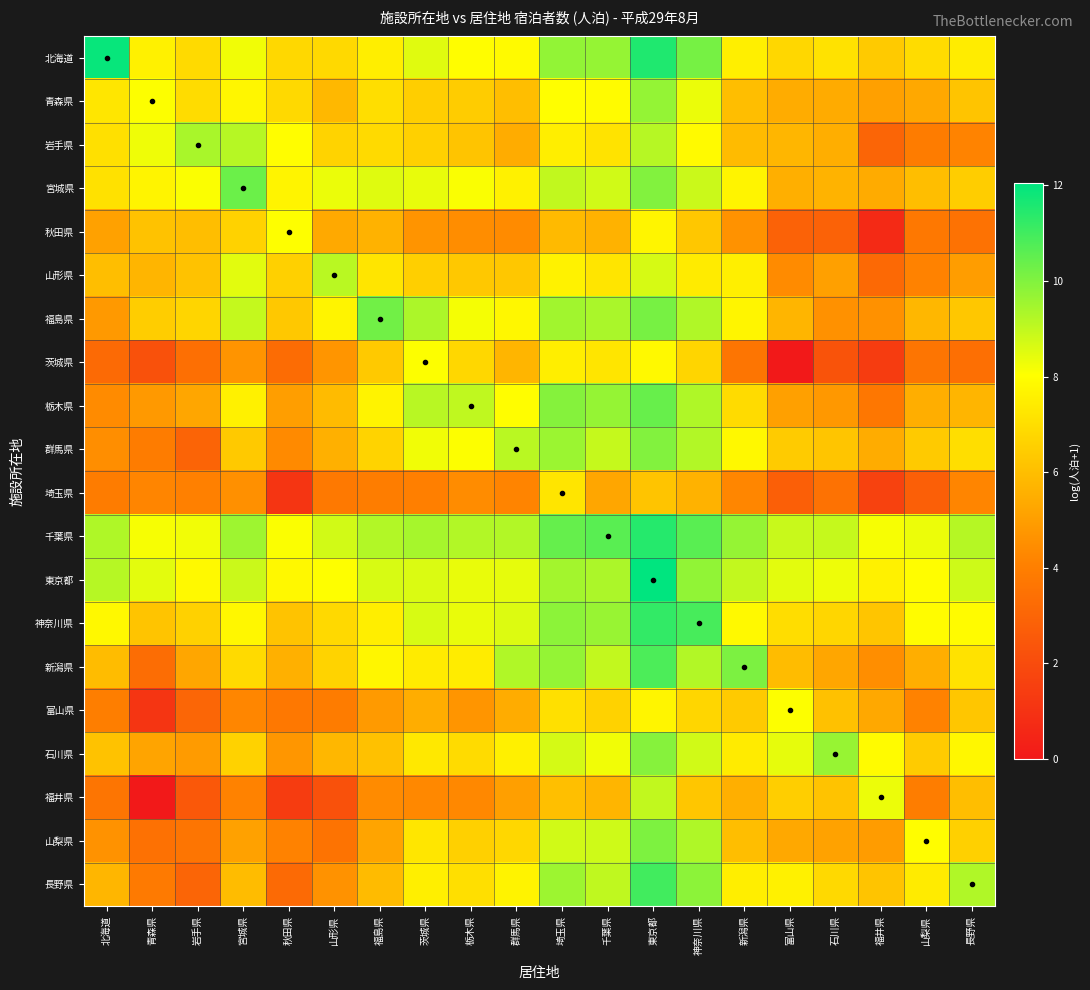

Reading right to left, transcribe all the data shown in this chart.

北海道: 長野県=7.4	山梨県=7.0	福井県=6.4	石川県=7.1	富山県=6.8	新潟県=7.5	神奈川県=10.2	東京都=11.5	千葉県=9.7	埼玉県=9.7	群馬県=7.9	栃木県=8.0	茨城県=8.5	福島県=7.5	山形県=6.9	秋田県=6.8	宮城県=8.2	岩手県=6.9	青森県=7.6	北海道=11.9
青森県: 長野県=6.2	山梨県=5.3	福井県=5.1	石川県=5.4	富山県=5.4	新潟県=6.0	神奈川県=8.3	東京都=9.7	千葉県=7.9	埼玉県=8.0	群馬県=6.0	栃木県=6.4	茨城県=6.5	福島県=7.0	山形県=5.8	秋田県=6.9	宮城県=7.8	岩手県=6.9	青森県=8.0	北海道=7.3
岩手県: 長野県=4.2	山梨県=3.9	福井県=3.0	石川県=5.5	富山県=5.7	新潟県=5.9	神奈川県=7.9	東京都=9.2	千葉県=7.2	埼玉県=7.5	群馬県=5.4	栃木県=6.2	茨城県=6.6	福島県=6.9	山形県=6.6	秋田県=8.0	宮城県=9.2	岩手県=9.4	青森県=8.3	北海道=7.1
宮城県: 長野県=6.5	山梨県=6.0	福井県=5.4	石川県=5.7	富山県=5.5	新潟県=7.7	神奈川県=8.8	東京都=10.0	千葉県=8.8	埼玉県=9.0	群馬県=7.6	栃木県=8.1	茨城県=8.4	福島県=8.5	山形県=8.3	秋田県=7.7	宮城県=10.3	岩手県=8.1	青森県=7.7	北海道=7.1
秋田県: 長野県=3.5	山梨県=3.8	福井県=0.7	石川県=2.9	富山県=2.9	新潟県=4.6	神奈川県=6.3	東京都=7.7	千葉県=5.6	埼玉県=5.9	群馬県=4.4	栃木県=4.5	茨城県=4.7	福島県=5.6	山形県=5.3	秋田県=8.0	宮城県=6.6	岩手県=6.0	青森県=6.1	北海道=5.1
山形県: 長野県=5.0	山梨県=4.1	福井県=3.1	石川県=5.1	富山県=4.4	新潟県=7.5	神奈川県=7.4	東京都=8.7	千葉県=7.2	埼玉県=7.6	群馬県=6.3	栃木県=6.3	茨城県=6.5	福島県=7.2	山形県=9.1	秋田県=6.6	宮城県=8.5	岩手県=6.1	青森県=5.7	北海道=6.0
福島県: 長野県=6.3	山梨県=5.8	福井県=4.6	石川県=4.6	富山県=5.7	新潟県=7.7	神奈川県=9.2	東京都=10.1	千葉県=9.4	埼玉県=9.5	群馬県=7.8	栃木県=8.2	茨城県=9.3	福島県=10.2	山形県=7.7	秋田県=6.3	宮城県=8.9	岩手県=6.7	青森県=6.5	北海道=4.8
茨城県: 長野県=3.4	山梨県=3.6	福井県=1.4	石川県=2.3	富山県=0.0	新潟県=3.6	神奈川県=6.7	東京都=7.9	千葉県=7.2	埼玉県=7.5	群馬県=5.7	栃木県=6.8	茨城県=8.1	福島県=6.3	山形県=4.7	秋田県=3.3	宮城県=4.7	岩手県=3.4	青森県=2.2	北海道=3.2
栃木県: 長野県=5.7	山梨県=5.5	福井県=3.7	石川県=4.8	富山県=5.0	新潟県=6.9	神奈川県=9.3	東京都=10.4	千葉県=9.7	埼玉県=9.9	群馬県=8.0	栃木県=9.0	茨城県=9.1	福島県=7.7	山形県=5.9	秋田県=5.0	宮城県=7.6	岩手県=5.2	青森県=4.8	北海道=4.4
群馬県: 長野県=7.0	山梨県=6.4	福井県=5.4	石川県=6.2	富山県=6.4	新潟県=7.8	神奈川県=9.2	東京都=10.0	千葉県=8.9	埼玉県=9.6	群馬県=9.1	栃木県=8.1	茨城県=8.3	福島県=6.7	山形県=5.6	秋田県=4.4	宮城県=6.3	岩手県=2.9	青森県=3.9	北海道=4.5
埼玉県: 長野県=4.2	山梨県=2.8	福井県=1.6	石川県=3.5	富山県=2.8	新潟県=4.2	神奈川県=5.6	東京都=6.2	千葉県=5.2	埼玉県=7.2	群馬県=4.2	栃木県=4.4	茨城県=4.0	福島県=3.9	山形県=3.8	秋田県=1.1	宮城県=4.6	岩手県=4.1	青森県=4.2	北海道=3.9
千葉県: 長野県=9.2	山梨県=8.3	福井県=8.2	石川県=8.9	富山県=8.9	新潟県=9.7	神奈川県=10.6	東京都=11.4	千葉県=10.6	埼玉県=10.4	群馬県=9.2	栃木県=9.2	茨城県=9.4	福島県=9.2	山形県=8.7	秋田県=8.1	宮城県=9.5	岩手県=8.2	青森県=8.1	北海道=9.3
東京都: 長野県=8.8	山梨県=8.0	福井県=7.6	石川県=8.3	富山県=8.5	新潟県=9.0	神奈川県=9.7	東京都=12.0	千葉県=9.3	埼玉県=9.5	群馬県=8.4	栃木県=8.4	茨城県=8.6	福島県=8.6	山形県=8.0	秋田県=7.8	宮城県=8.9	岩手県=7.8	青森県=8.5	北海道=9.2
神奈川県: 長野県=7.9	山梨県=7.9	福井県=6.2	石川県=6.7	富山県=7.0	新潟県=7.8	神奈川県=10.9	東京都=11.2	千葉県=9.6	埼玉県=9.8	群馬県=8.6	栃木県=8.4	茨城県=8.6	福島県=7.5	山形県=6.8	秋田県=6.2	宮城県=7.8	岩手県=6.6	青森県=6.2	北海道=7.8
新潟県: 長野県=7.1	山梨県=5.5	福井県=4.5	石川県=5.3	富山県=5.9	新潟県=10.1	神奈川県=9.2	東京都=10.8	千葉県=9.0	埼玉県=9.7	群馬県=9.3	栃木県=7.4	茨城県=7.4	福島県=7.7	山形県=6.6	秋田県=5.6	宮城県=6.9	岩手県=5.2	青森県=3.3	北海道=5.9
富山県: 長野県=6.2	山梨県=4.1	福井県=5.3	石川県=6.1	富山県=8.1	新潟県=6.4	神奈川県=6.7	東京都=7.7	千葉県=6.6	埼玉県=7.1	群馬県=5.4	栃木県=4.7	茨城県=5.5	福島県=4.9	山形県=3.9	秋田県=3.7	宮城県=4.2	岩手県=3.0	青森県=1.1	北海道=4.0
石川県: 長野県=7.8	山梨県=6.4	福井県=7.9	石川県=9.7	富山県=8.4	新潟県=7.4	神奈川県=8.8	東京都=9.9	千葉県=8.2	埼玉県=8.7	群馬県=7.6	栃木県=6.9	茨城県=7.3	福島県=6.1	山形県=5.8	秋田県=4.7	宮城県=6.6	岩手県=4.9	青森県=5.2	北海道=6.1
福井県: 長野県=6.0	山梨県=4.0	福井県=8.3	石川県=6.2	富山県=6.5	新潟県=5.5	神奈川県=6.2	東京都=9.0	千葉県=5.7	埼玉県=6.0	群馬県=5.0	栃木県=4.3	茨城県=4.3	福島県=4.4	山形県=2.2	秋田県=1.4	宮城県=4.1	岩手県=2.5	青森県=0.0	北海道=3.6
山梨県: 長野県=6.5	山梨県=8.0	福井県=4.9	石川県=5.1	富山県=5.3	新潟県=6.0	神奈川県=9.3	東京都=10.1	千葉県=8.8	埼玉県=8.8	群馬県=6.8	栃木県=6.6	茨城県=7.3	福島県=5.2	山形県=3.6	秋田県=4.1	宮城県=5.1	岩手県=3.6	青森県=3.5	北海道=4.6
長野県: 長野県=9.3	山梨県=7.4	福井県=6.2	石川県=6.8	富山県=7.6	新潟県=7.5	神奈川県=9.8	東京都=11.0	千葉県=9.0	埼玉県=9.6	群馬県=7.6	栃木県=7.0	茨城県=7.5	福島県=5.9	山形県=4.6	秋田県=3.2	宮城県=5.9	岩手県=3.0	青森県=3.8	北海道=5.7